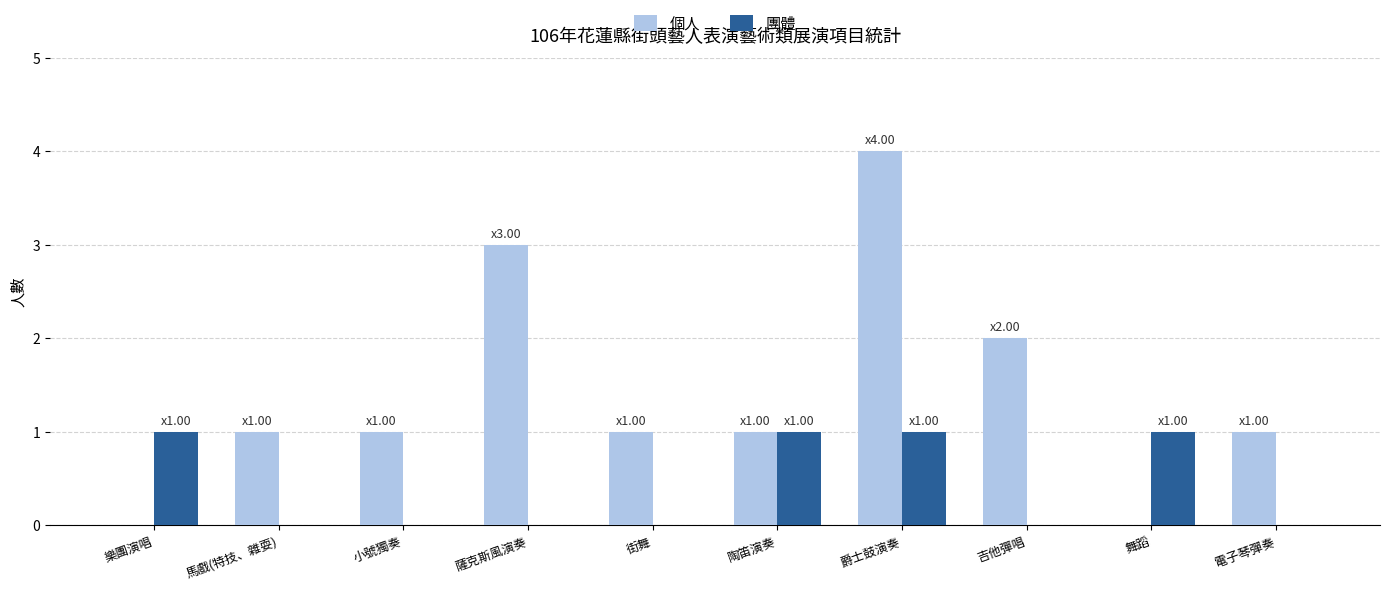

Which series changed the most between 街舞 and 陶笛演奏?

團體